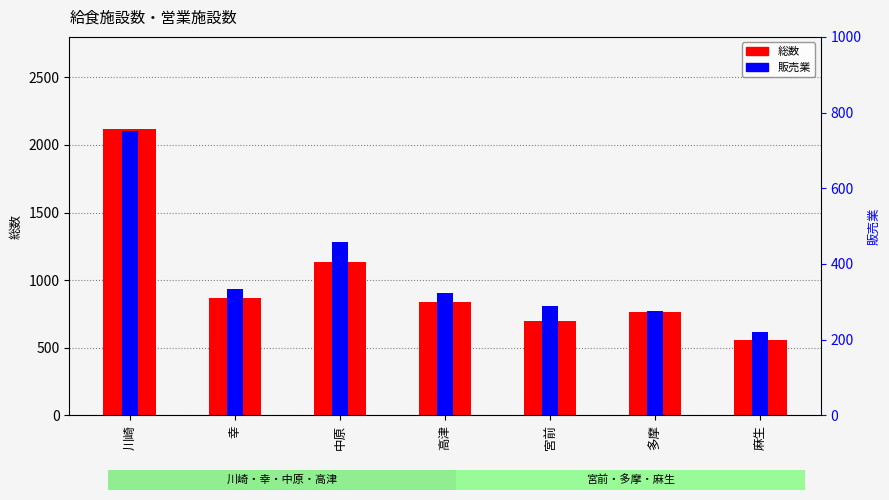

What is the difference between the maximum and minimum values in the 販売業 series?

529